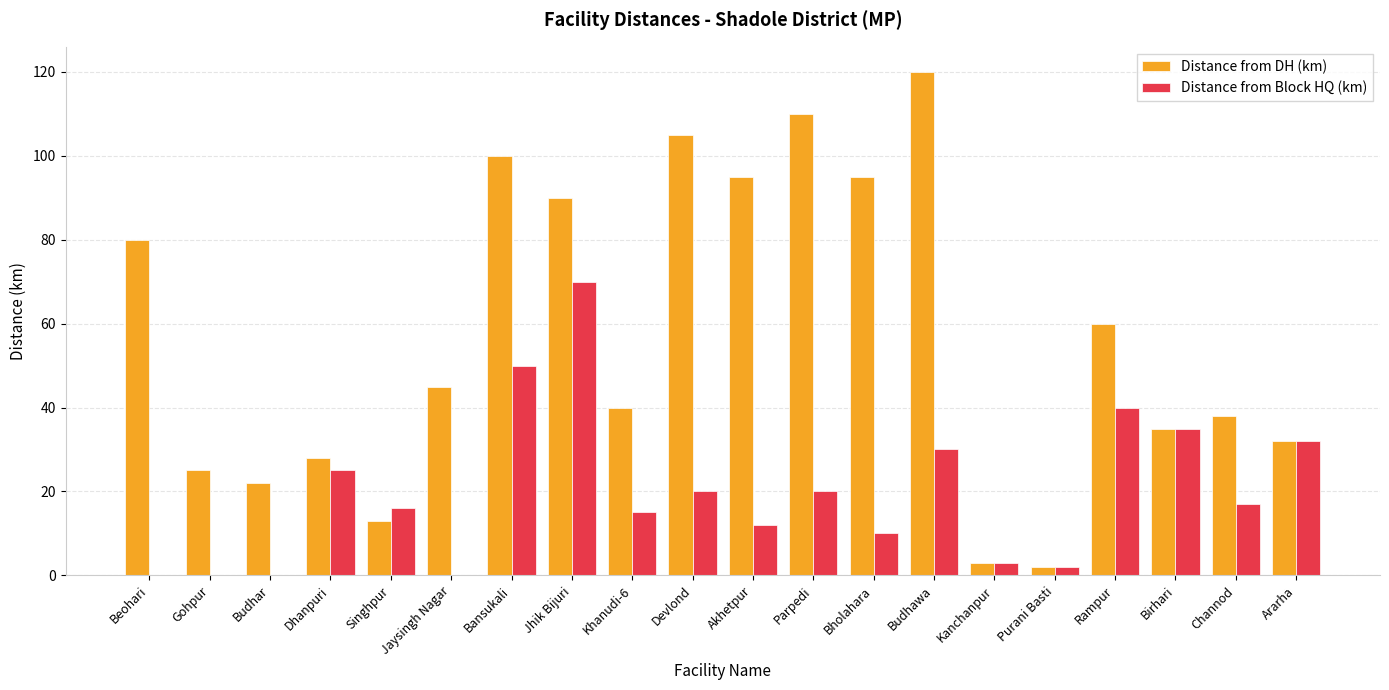

Reading right to left, what are all the values shown in this chart?

Distance from DH (km): Ararha=32	Channod=38	Birhari=35	Rampur=60	Purani Basti=2	Kanchanpur=3	Budhawa=120	Bholahara=95	Parpedi=110	Akhetpur=95	Devlond=105	Khanudi-6=40	Jhik Bijuri=90	Bansukali=100	Jaysingh Nagar=45	Singhpur=13	Dhanpuri=28	Budhar=22	Gohpur=25	Beohari=80
Distance from Block HQ (km): Ararha=32	Channod=17	Birhari=35	Rampur=40	Purani Basti=2	Kanchanpur=3	Budhawa=30	Bholahara=10	Parpedi=20	Akhetpur=12	Devlond=20	Khanudi-6=15	Jhik Bijuri=70	Bansukali=50	Jaysingh Nagar=0	Singhpur=16	Dhanpuri=25	Budhar=0	Gohpur=0	Beohari=0